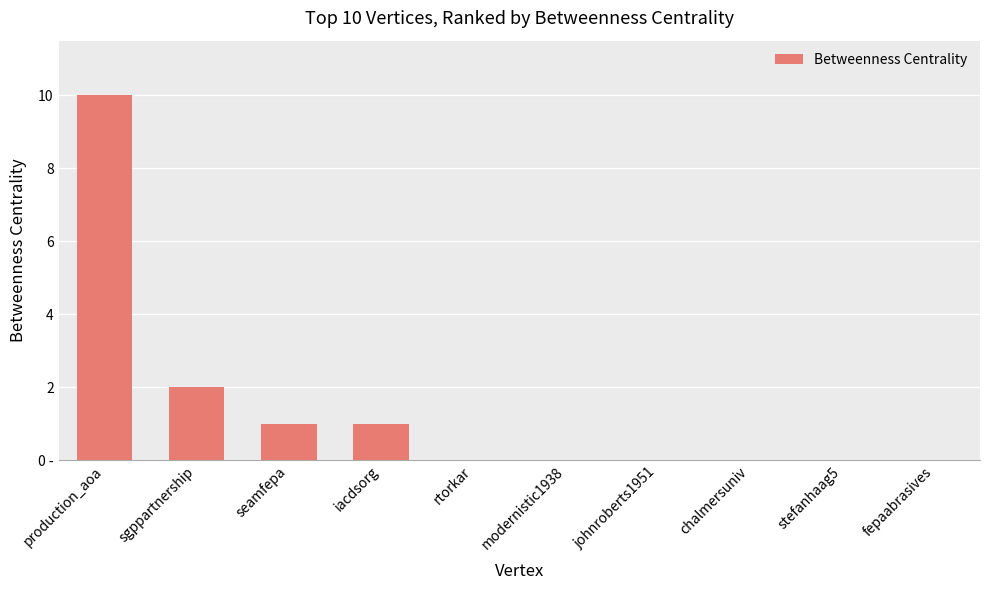

Reading left to right, extract all data points from this chart.

10	2	1	1	0	0	0	0	0	0